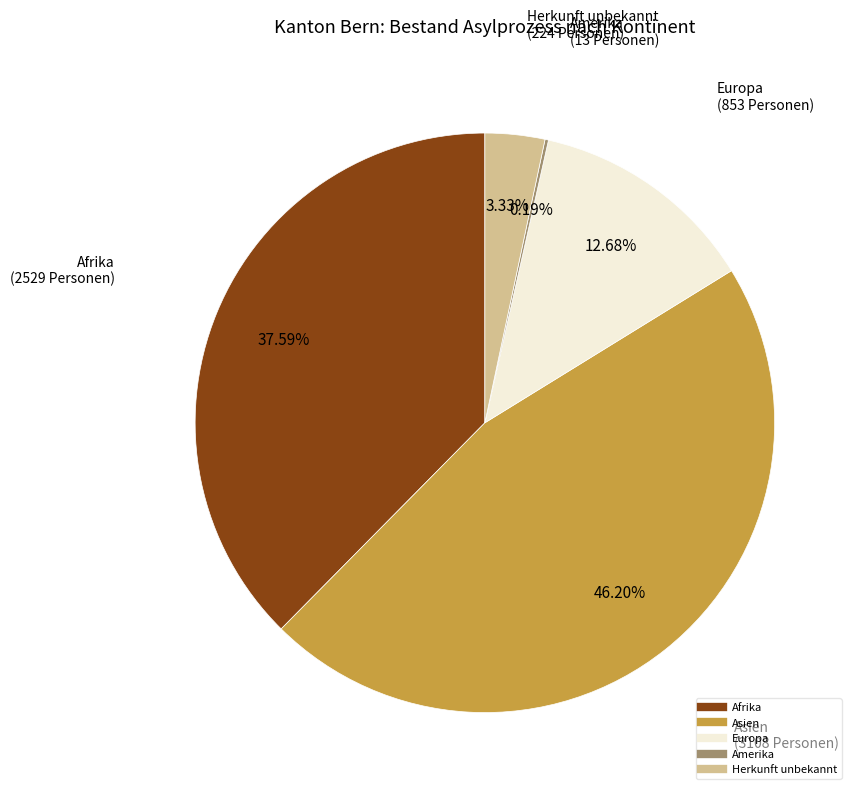

Which category has the biggest portion of the pie?

Asien